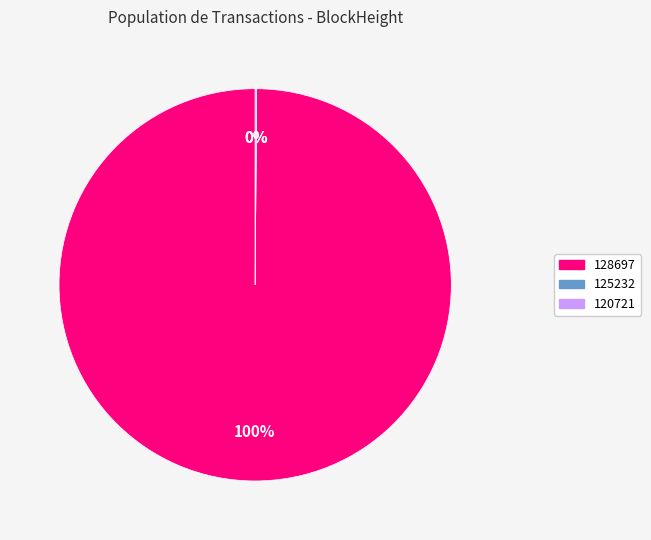

Which category has the biggest portion of the pie?

128697